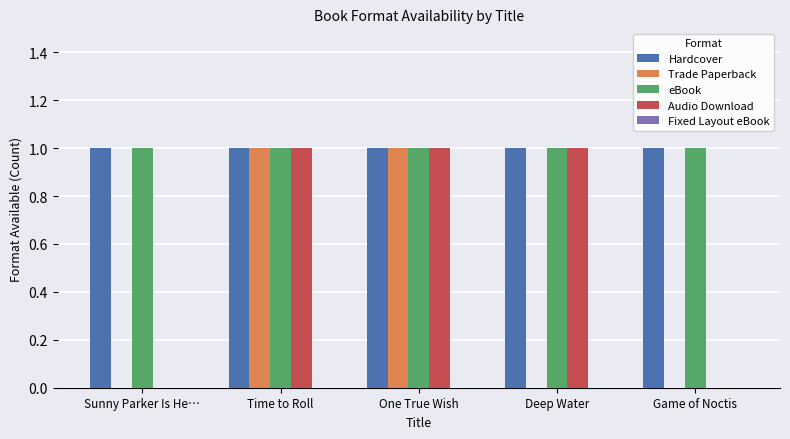

The eBook series shows 1 at Sunny Parker Is He…. True or false?

True